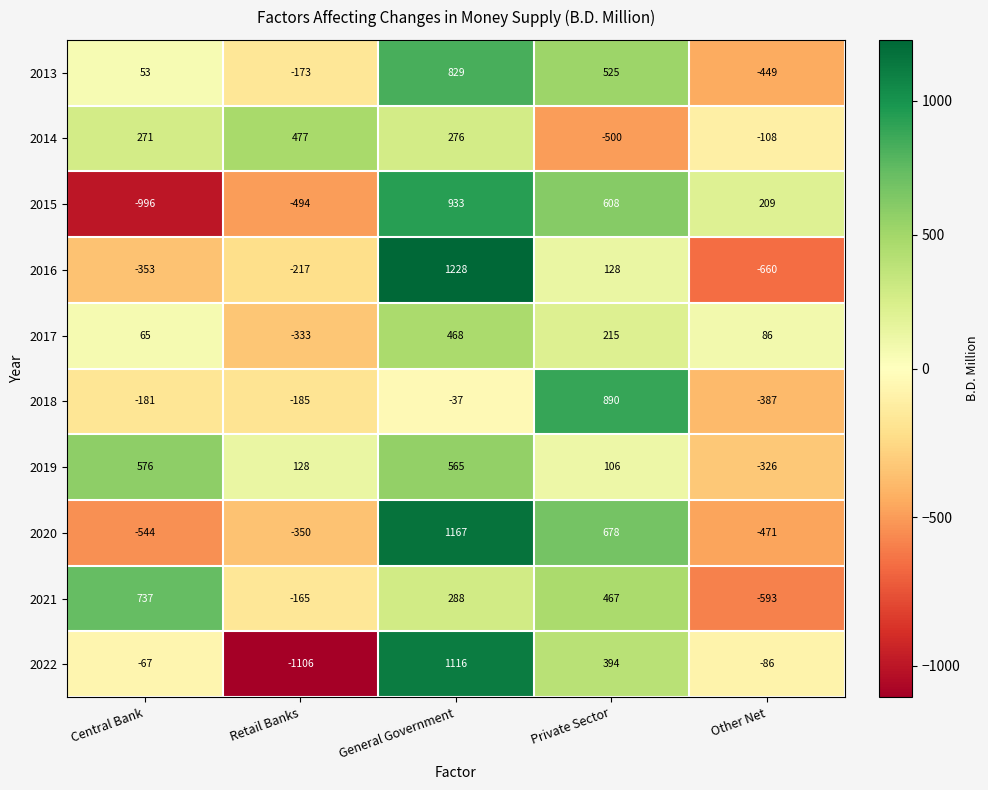

What is the sum of the 2020 values at Retail Banks and Other Net?

-821